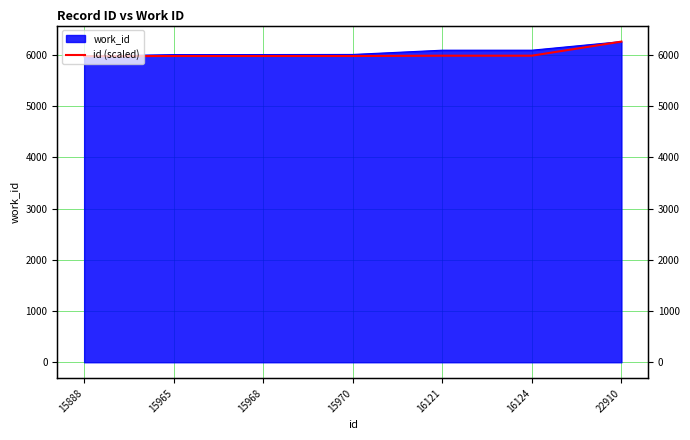

Which category has the lowest value across all series?

15888